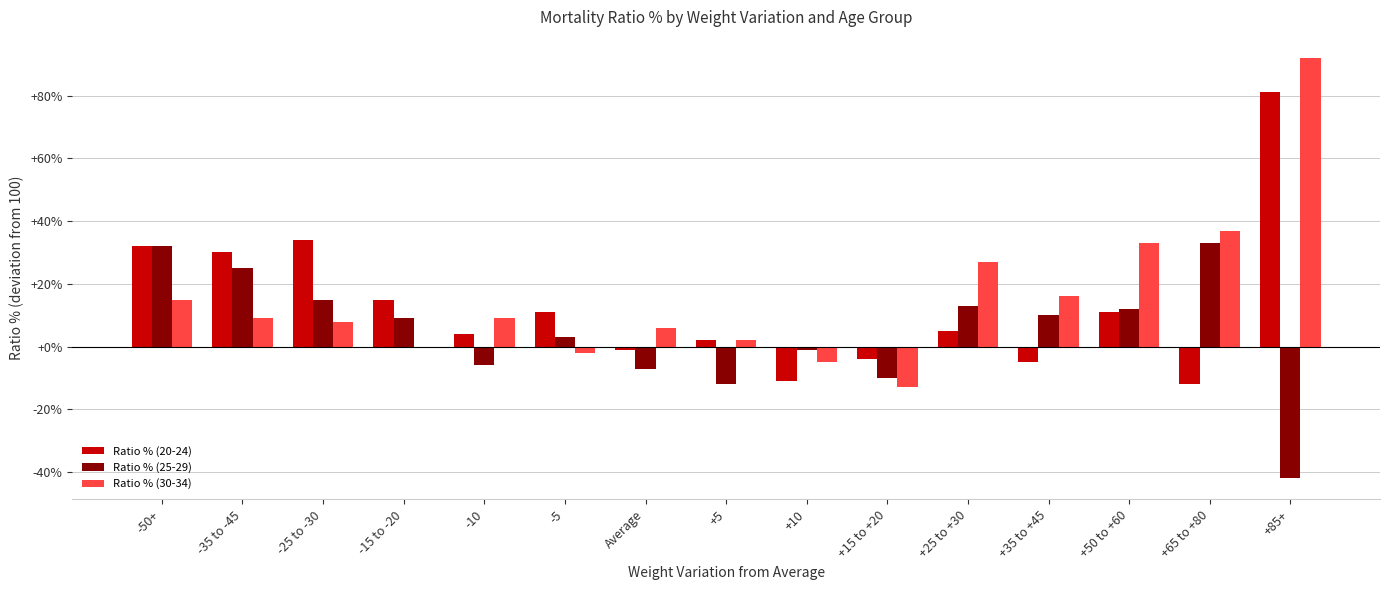

How many groups of bars are there?

15